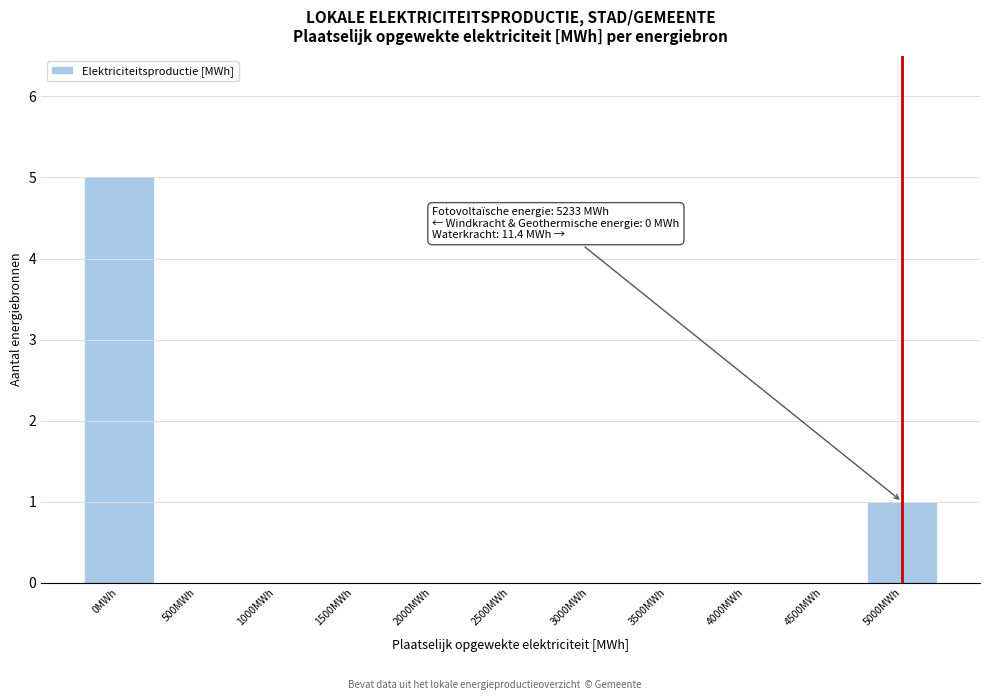

Reading left to right, what are all the values shown in this chart?

0MWh=5	500MWh=0	1000MWh=0	1500MWh=0	2000MWh=0	2500MWh=0	3000MWh=0	3500MWh=0	4000MWh=0	4500MWh=0	5000MWh=1